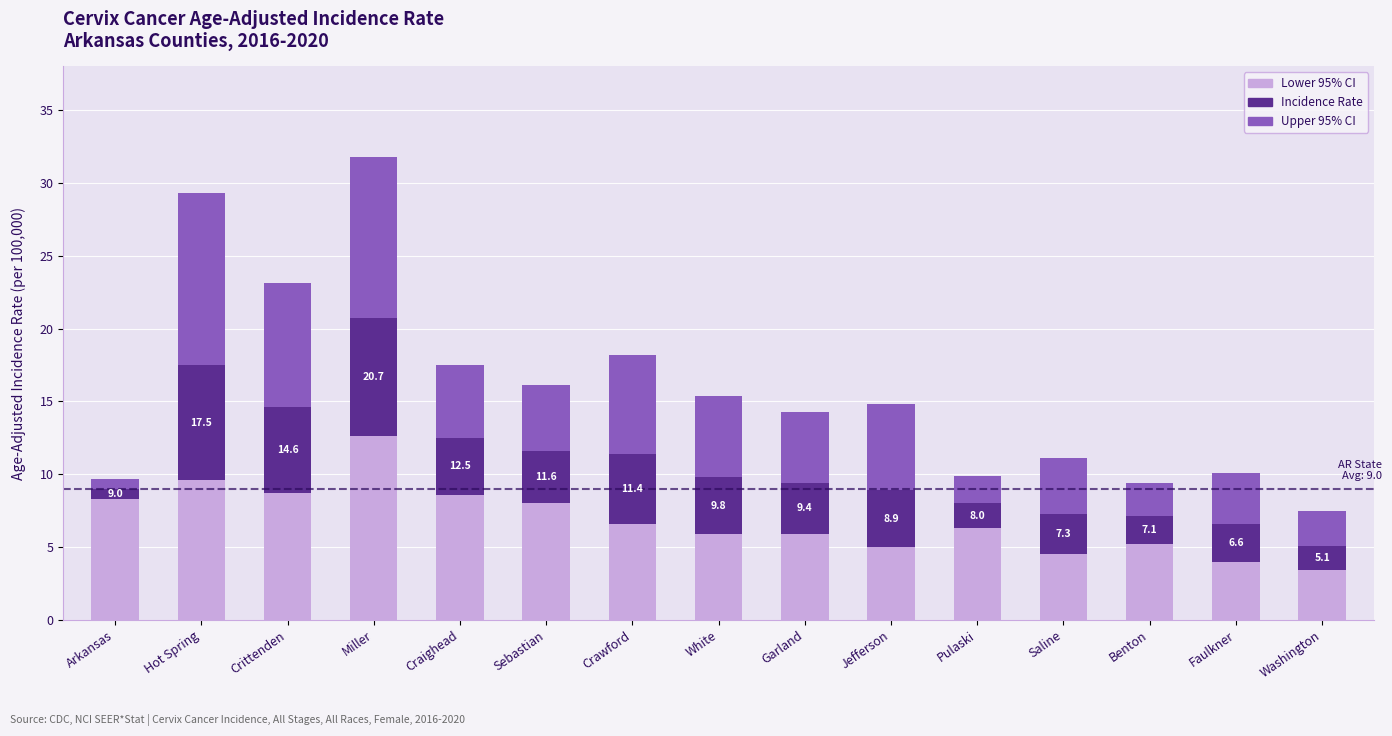

How many bars are there in total?

15